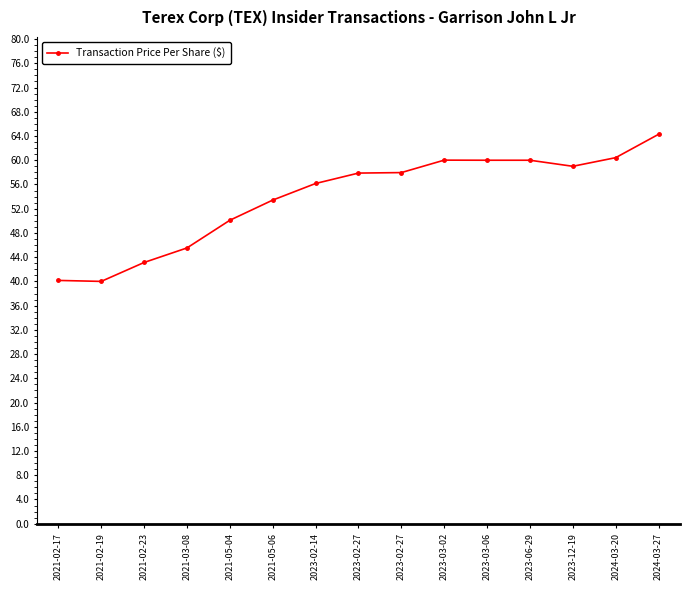

How many categories are shown in the chart?

15